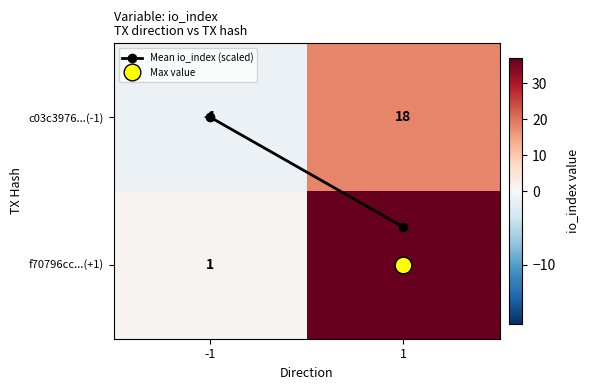

True or false: c03c3976...(-1) has a value of 9 at 1.

False